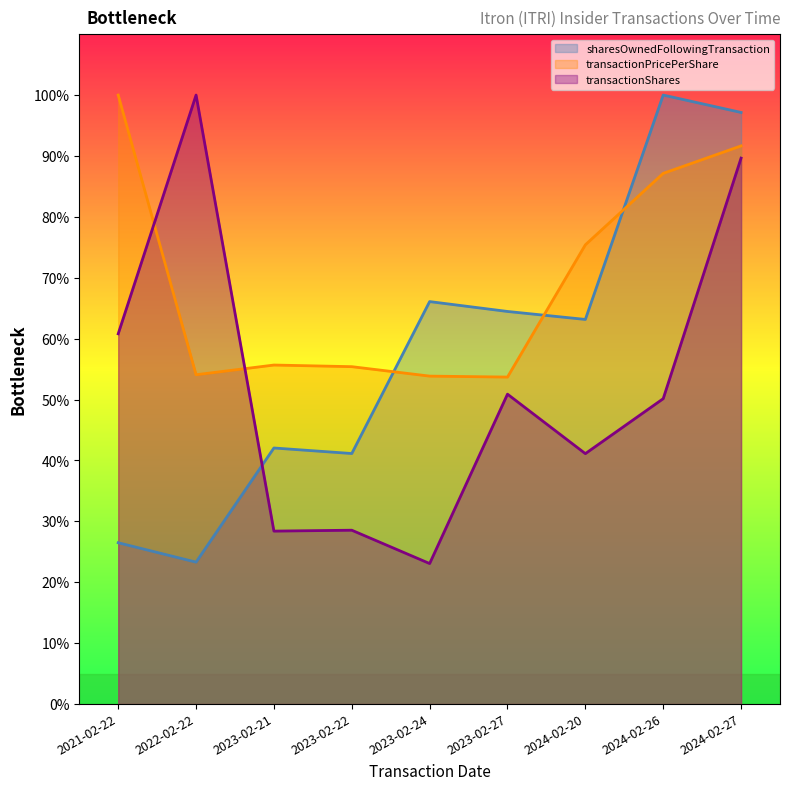

Reading left to right, extract all data points from this chart.

transactionShares: 2021-02-22=60.8	2022-02-22=100.0	2023-02-21=28.4	2023-02-22=28.6	2023-02-24=23.1	2023-02-27=50.9	2024-02-20=41.1	2024-02-26=50.1	2024-02-27=89.6
transactionPricePerShare: 2021-02-22=100.0	2022-02-22=54.1	2023-02-21=55.7	2023-02-22=55.4	2023-02-24=53.9	2023-02-27=53.7	2024-02-20=75.4	2024-02-26=87.1	2024-02-27=91.7
sharesOwnedFollowingTransaction: 2021-02-22=26.5	2022-02-22=23.3	2023-02-21=42.1	2023-02-22=41.1	2023-02-24=66.1	2023-02-27=64.5	2024-02-20=63.2	2024-02-26=100.0	2024-02-27=97.1